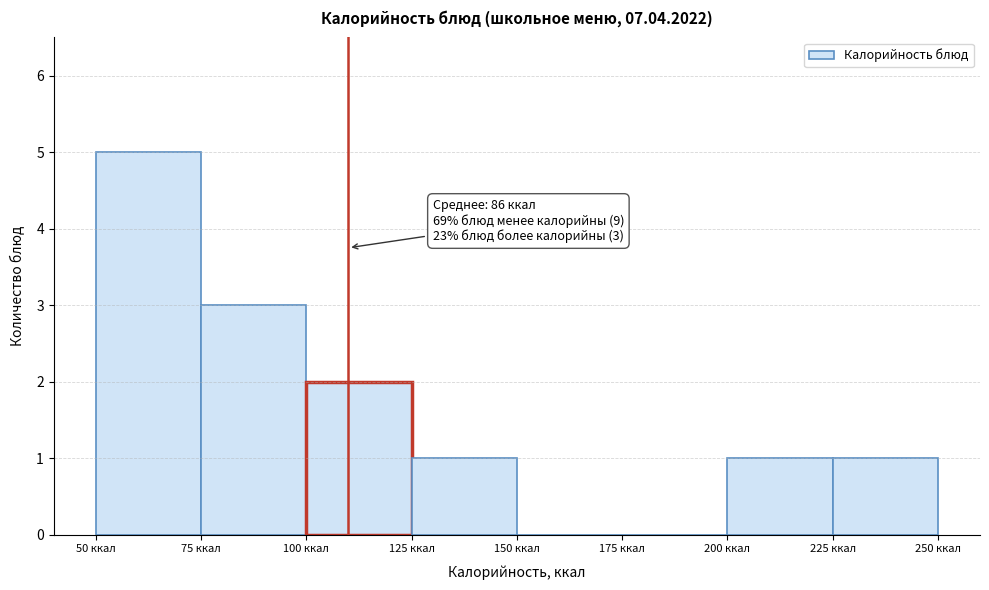

Which range on the x-axis has the tallest bar?

50 to 75